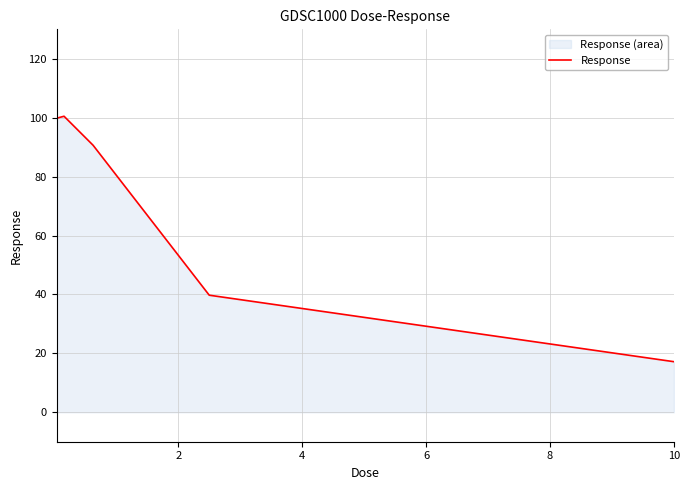

What is the difference between the maximum and minimum values?

83.3